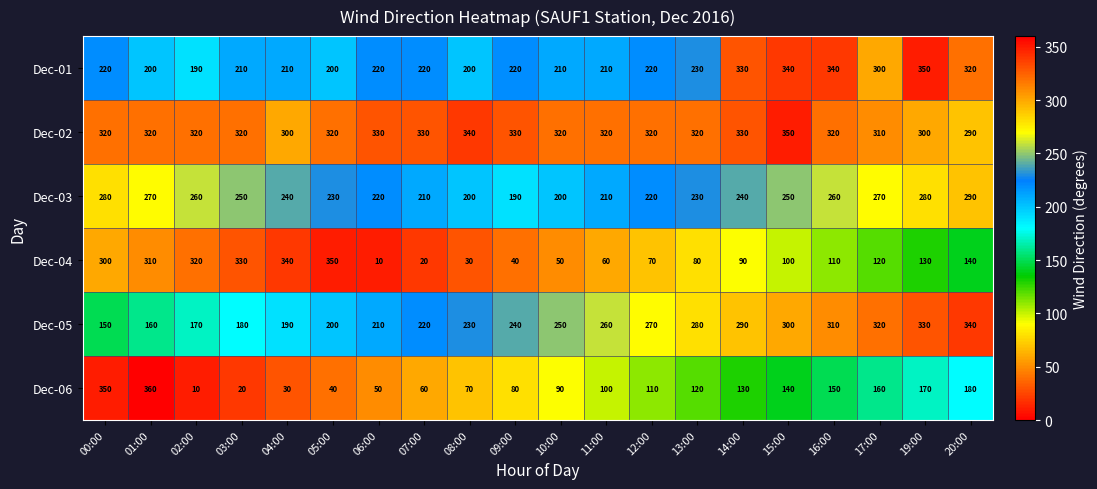

What is the difference between the highest and lowest values at 11:00?

260